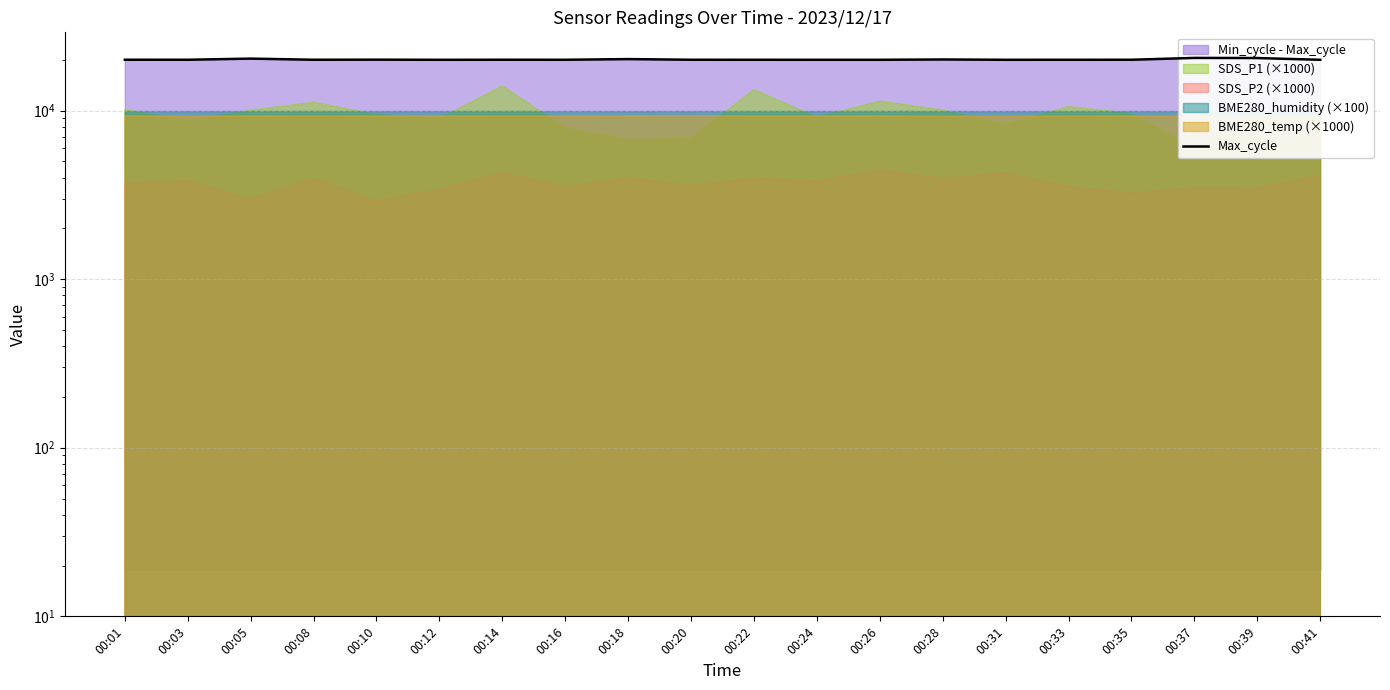

How many data points are above 20014?

9